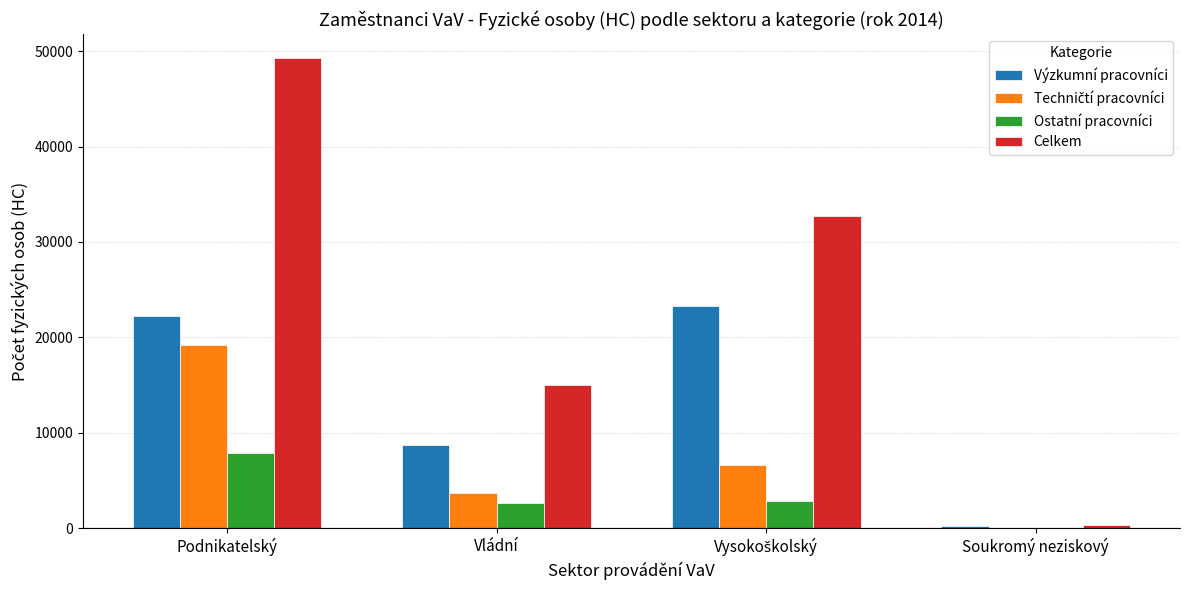

What is the greatest value displayed?

49331.8